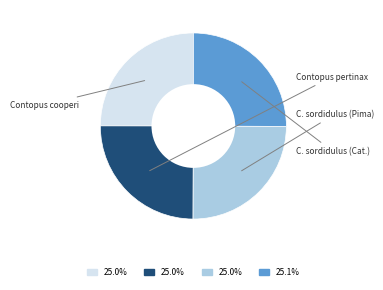

How many segments does this pie chart have?

4